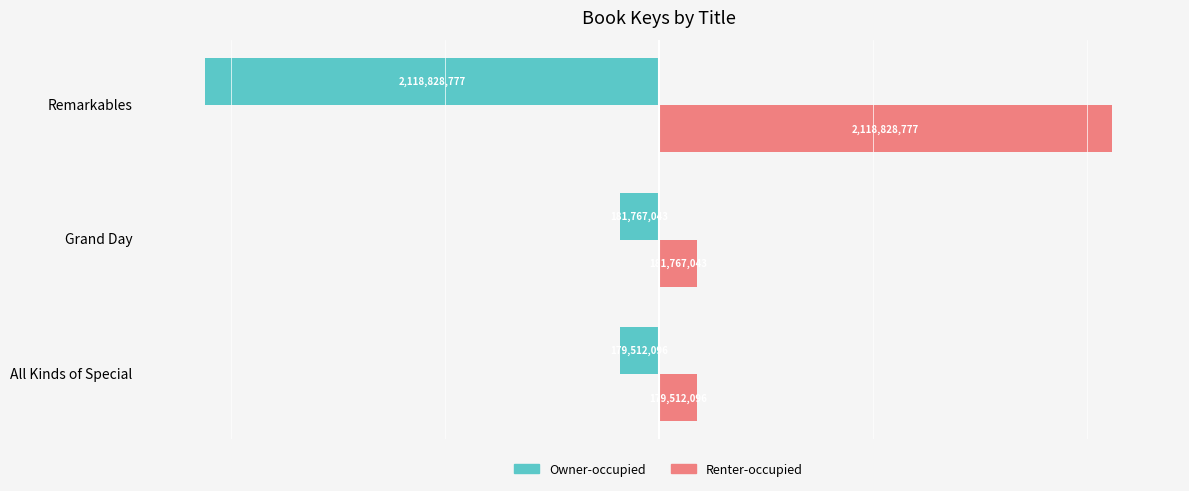

List the labels in order of Owner-occupied value, smallest first.

Remarkables, Grand Day, All Kinds of Special